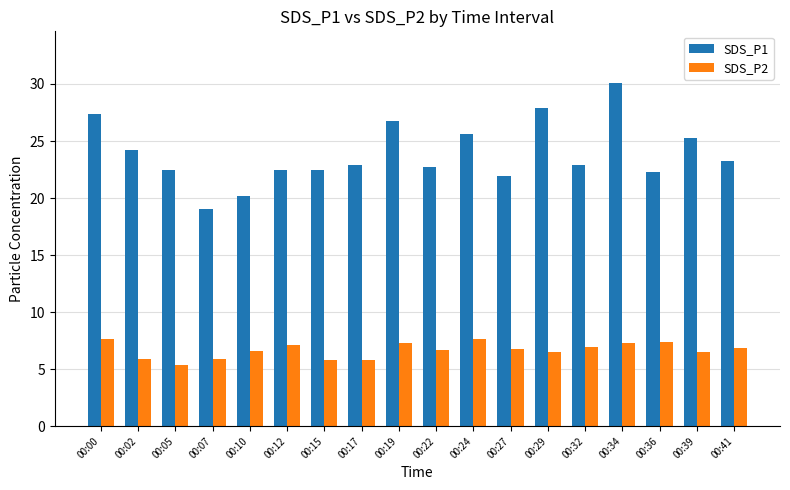

What is the difference between the highest and lowest values at 00:22?

16.0